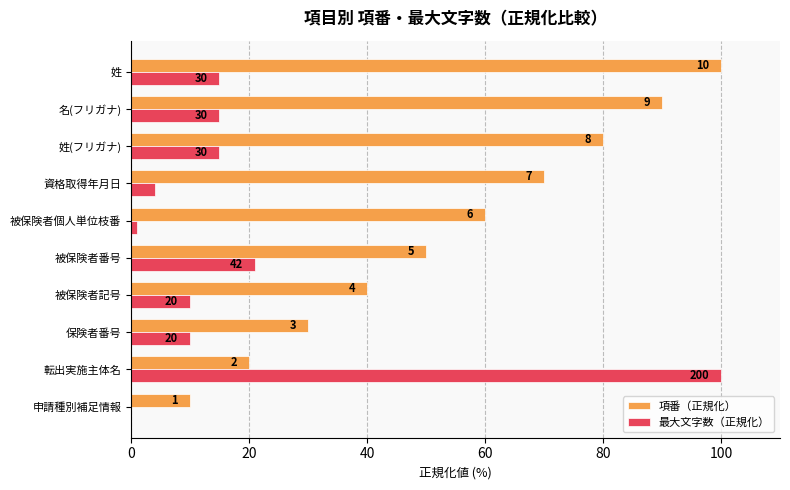

What is the sum of all 最大文字数（正規化） values?

191